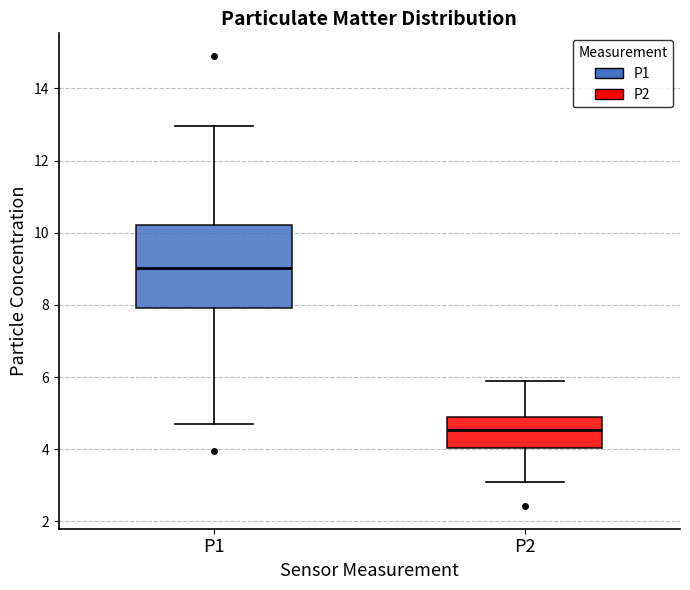

Reading left to right, read every box against the y-axis: the position of its median line, the range the box covers, and the ends of its whiskers. The values are not printed on the chart, so give them approximately, as read against the axis.

P1: median 9.0, box 8.0 to 10.2, whiskers 4.8 to 13.0
P2: median 4.6, box 4.0 to 4.8, whiskers 3.0 to 6.0